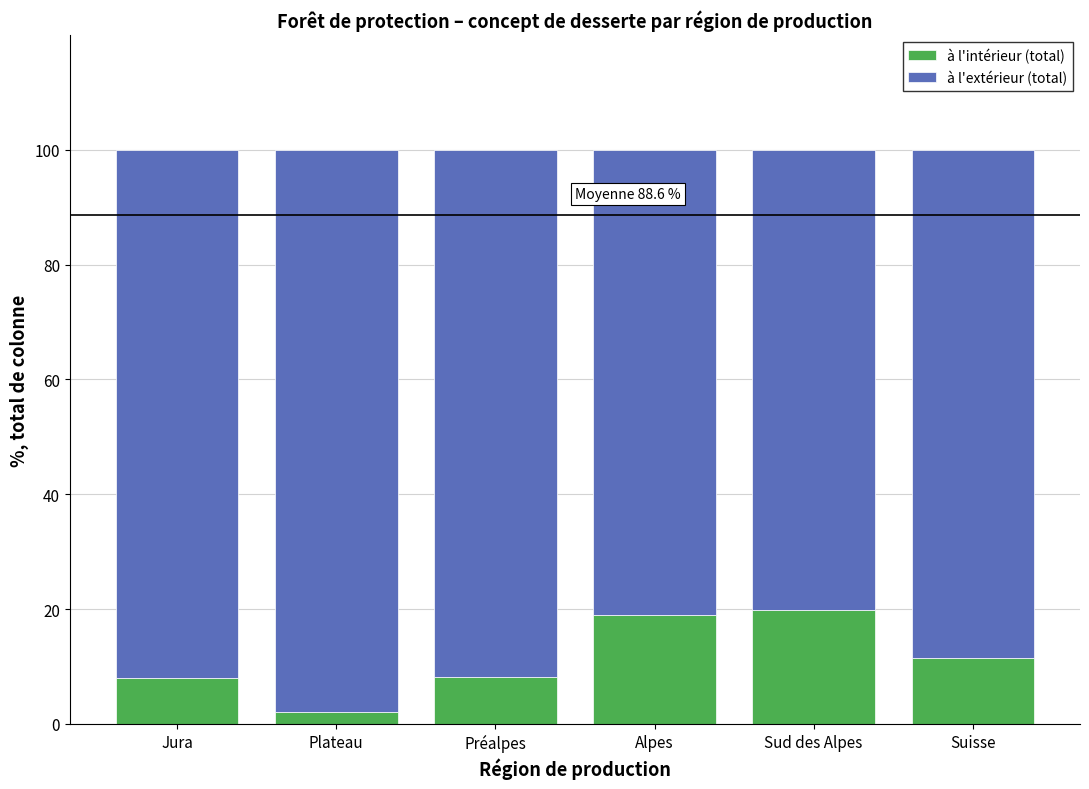

Are the bars grouped side by side (vs. stacked)?

No